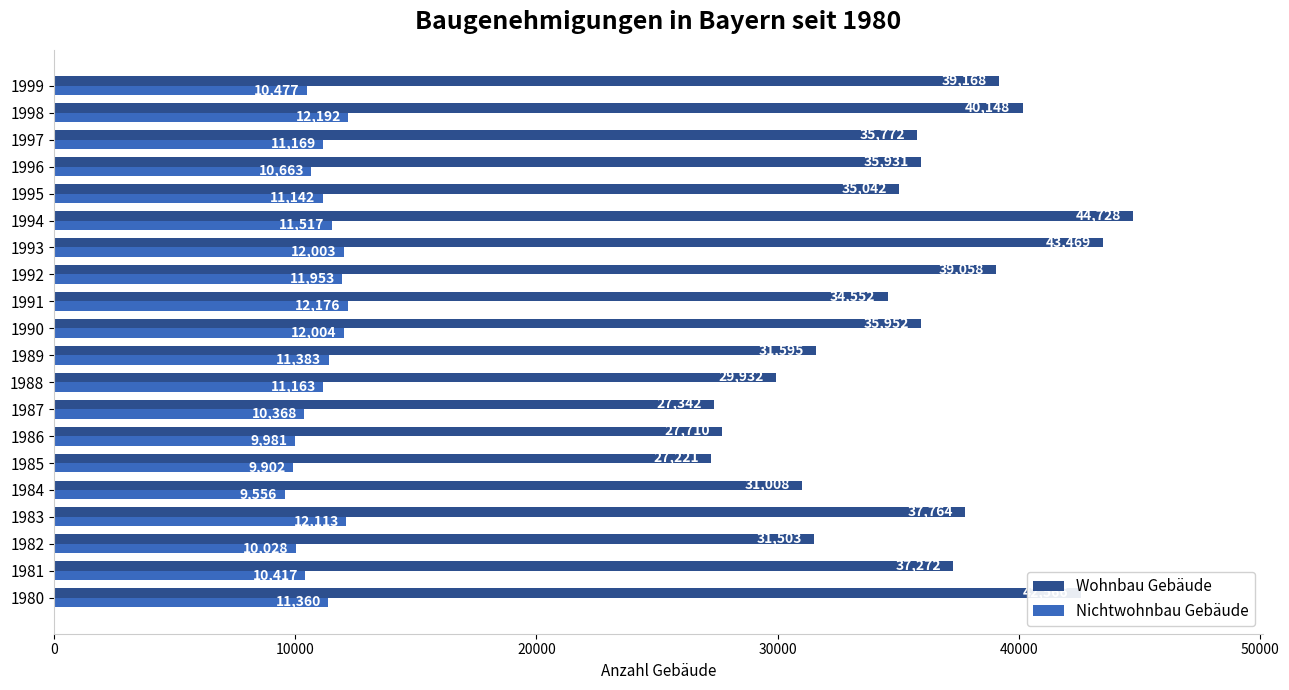

What is the minimum value shown in the chart?

9556